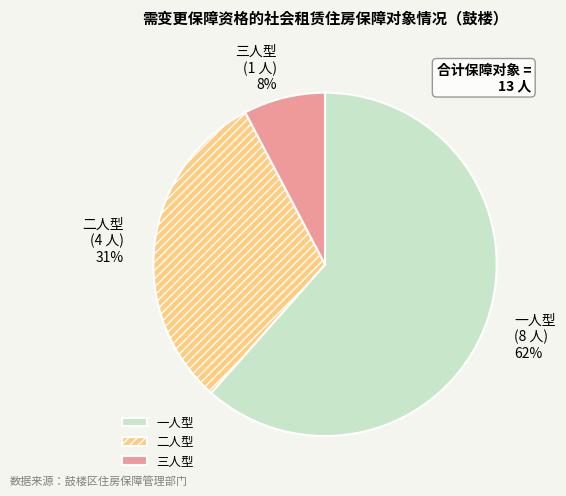

What is the ratio of the value at 一人型 to the value at 二人型?

2.0